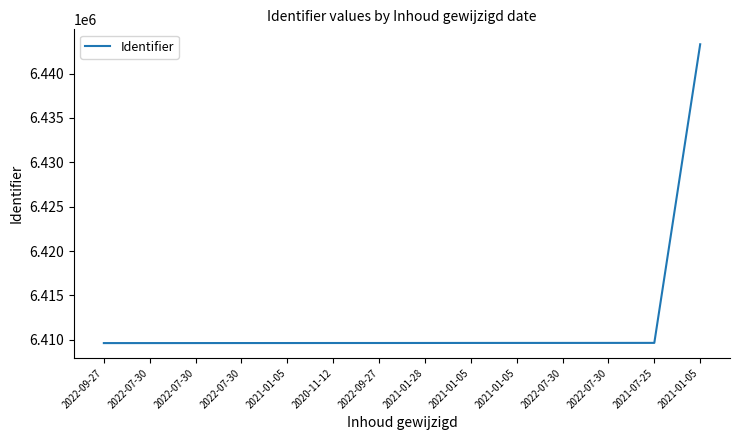

How many distinct data groups are displayed?

1